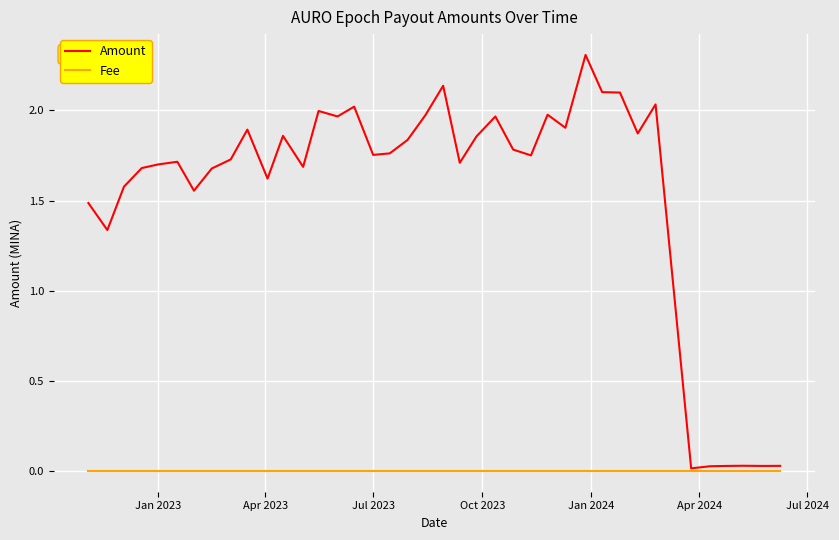

What is the maximum value for Amount?

2.3